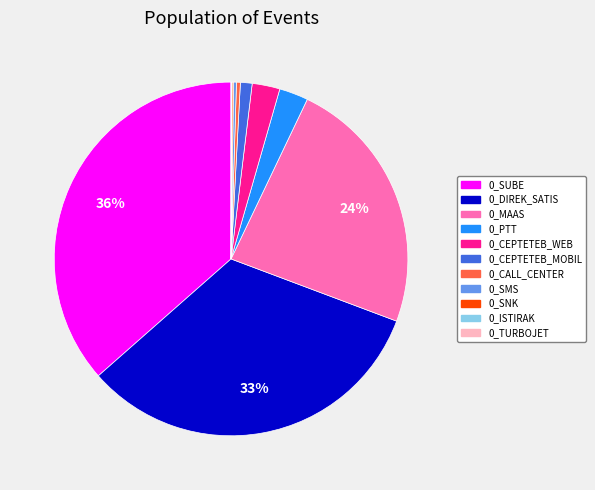

Is 0_CEPTETEB_MOBIL the majority of the pie?

No